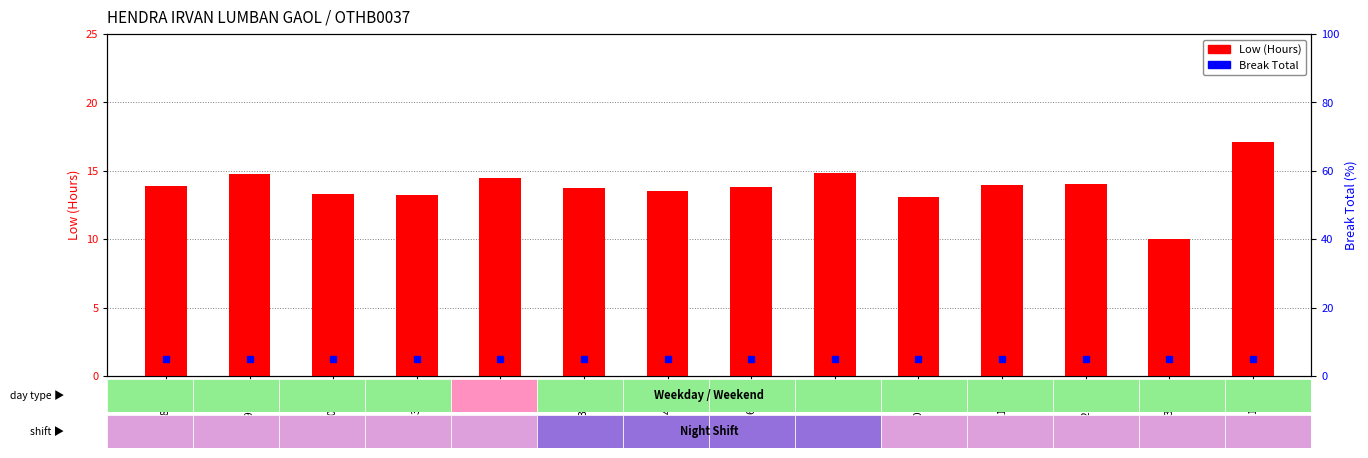

What is the label of the 11th bar from the left?

11-Tue